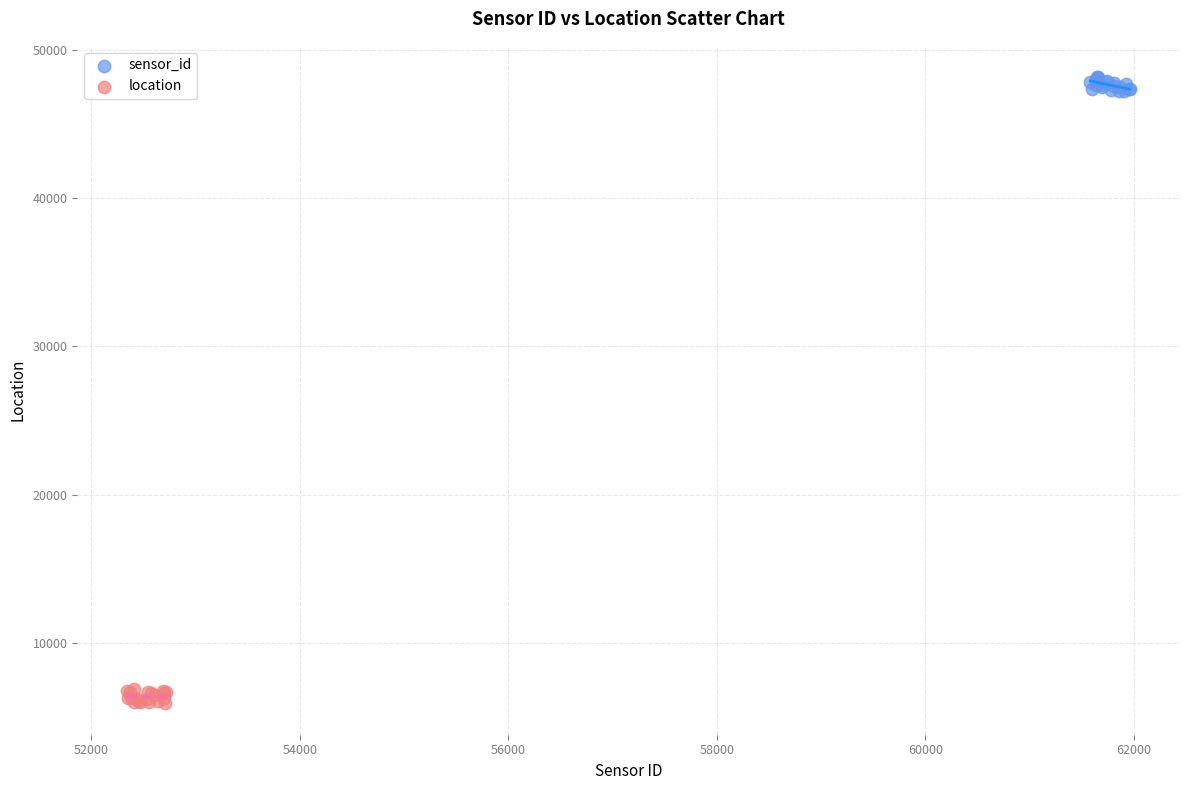

Which series reaches the maximum Y coordinate?

sensor_id